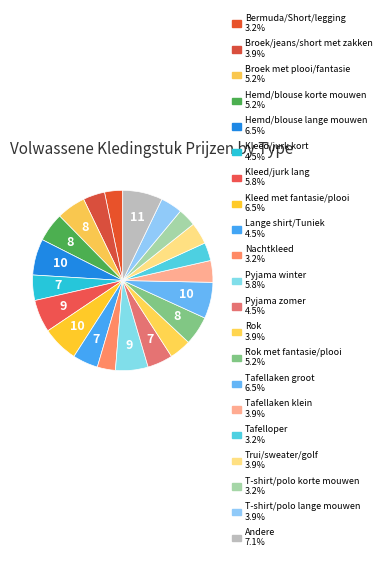

How many slices are in this pie chart?

21